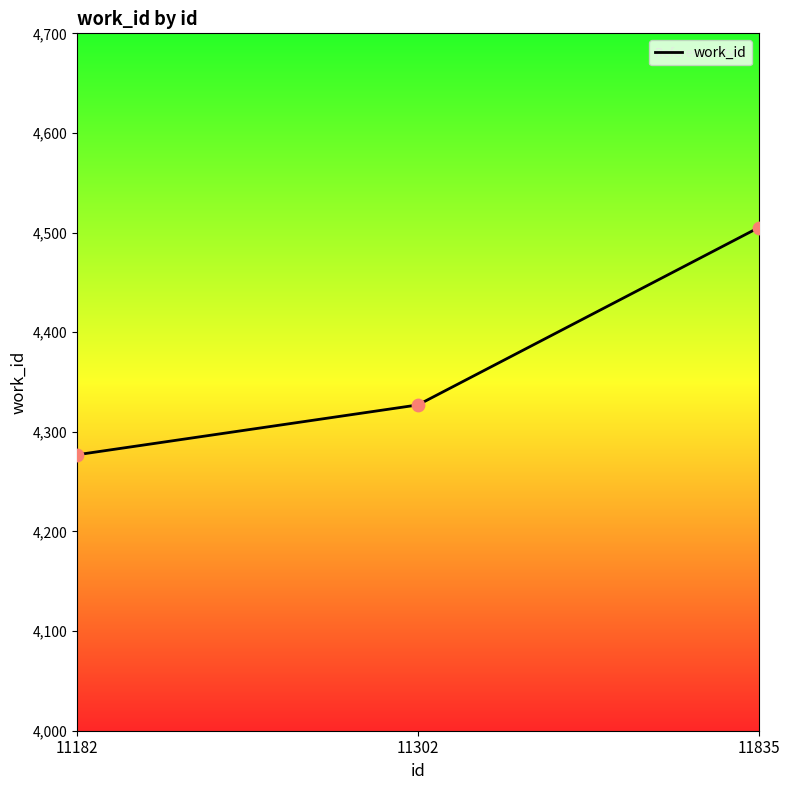

Which has a higher value, 11835 or 11182?

11835